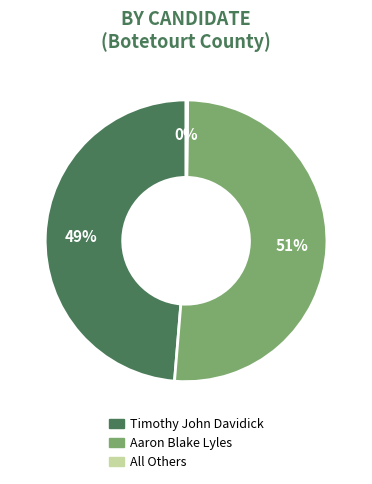

Which slice is the largest?

Aaron Blake Lyles